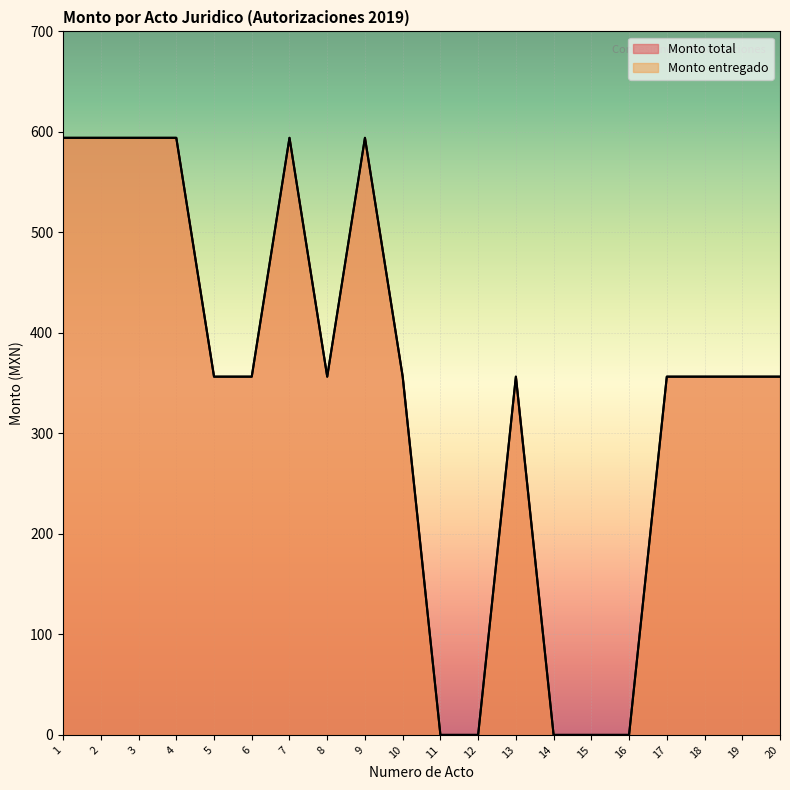

The value of Monto entregado at 14 is 0.0. True or false?

True